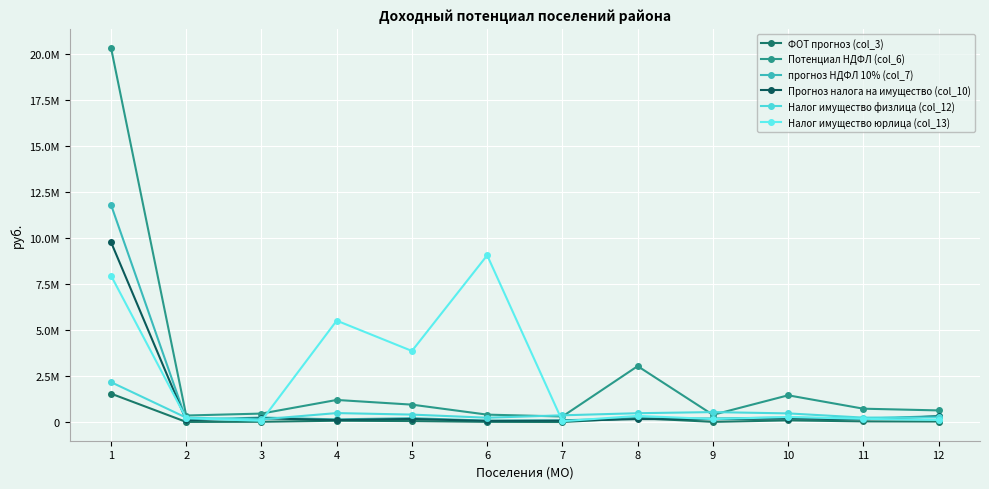

True or false: ФОТ прогноз (col_3) has a value of 57464 at 11.

True